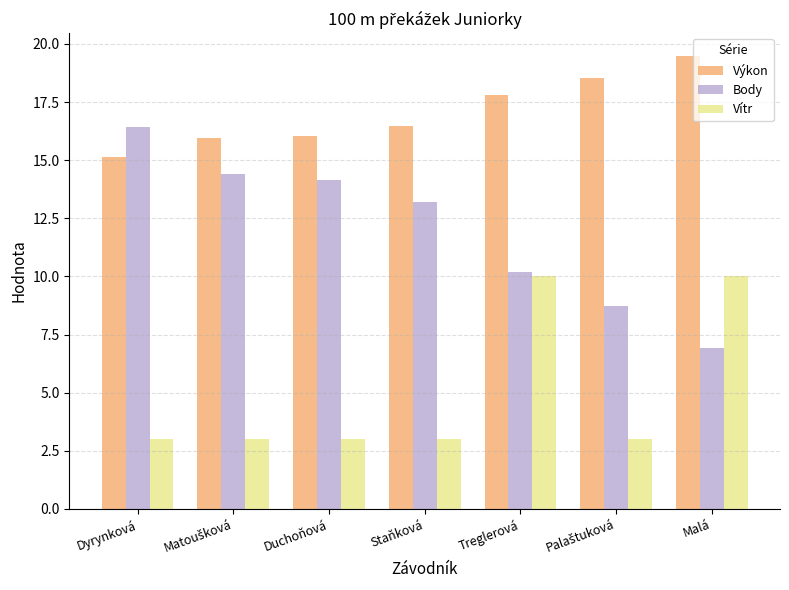

Rank the series by their maximum value, from highest to lowest.

Výkon, Body, Vítr